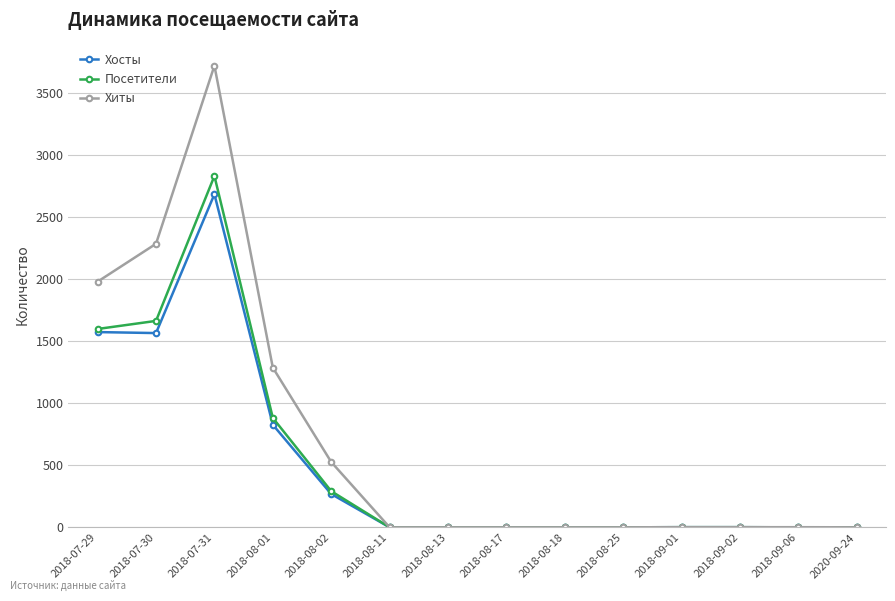

How many lines are shown in the chart?

3